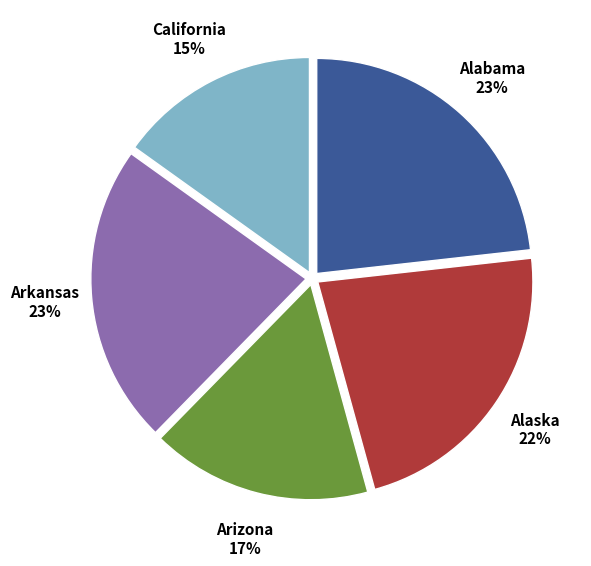

Is there any slice that represents more than half of the pie?

No